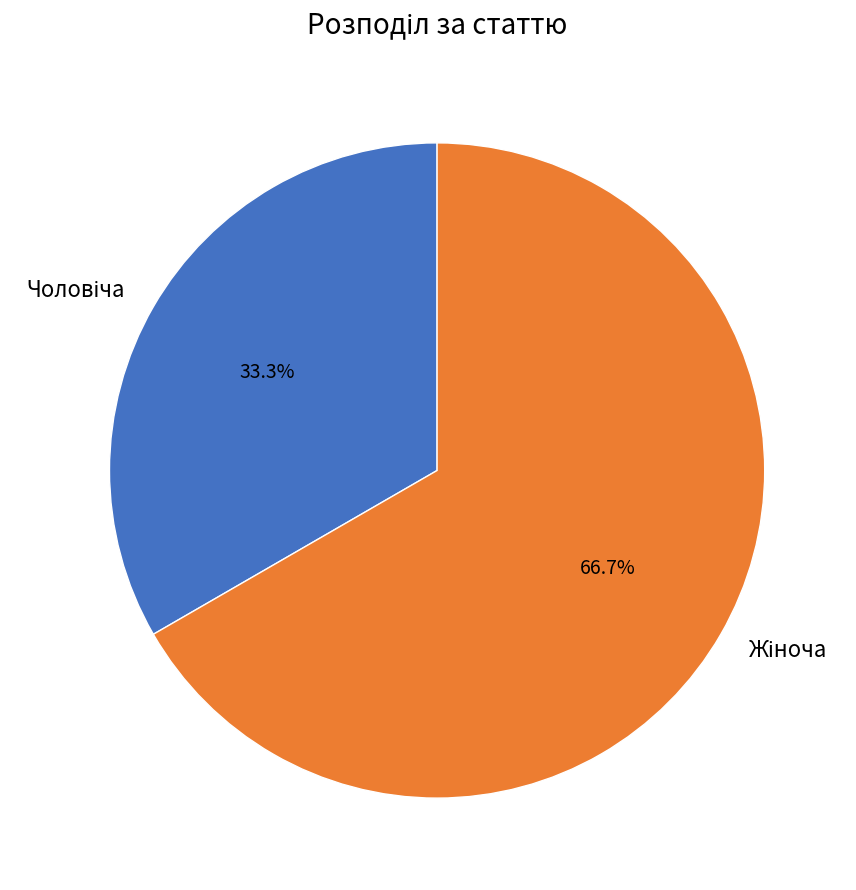

Is there a majority slice in this chart?

Yes